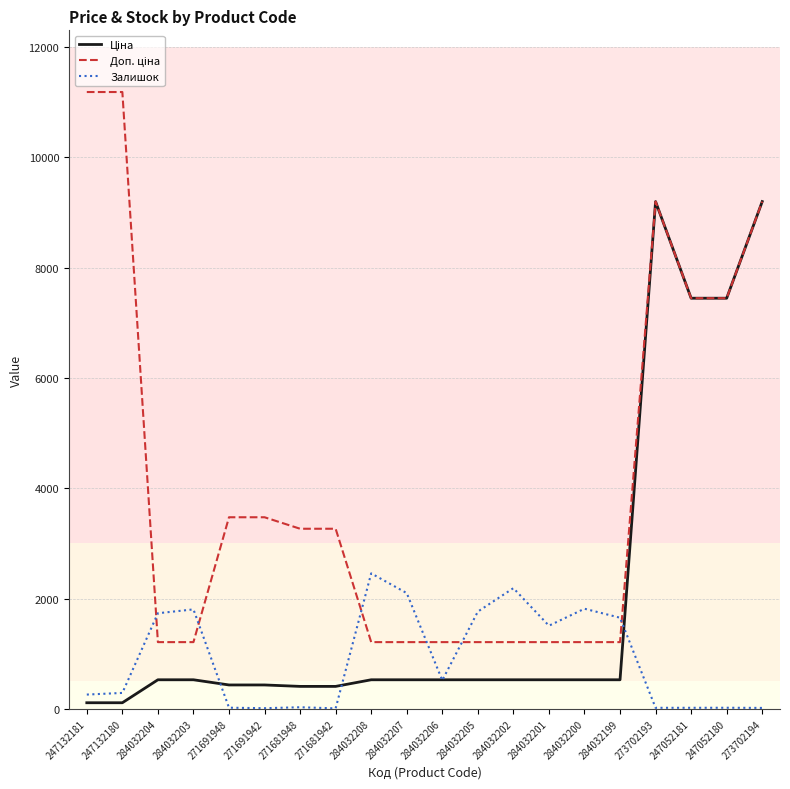

What is the maximum value shown in the chart?

11182.0